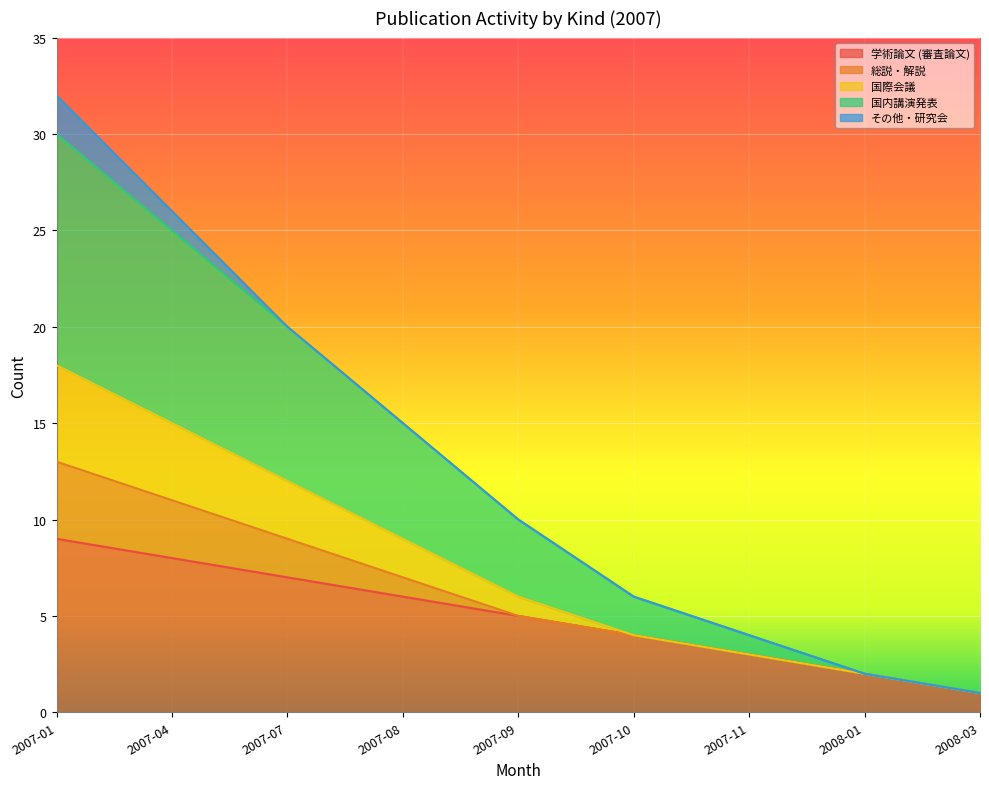

What is the label of the 5th point from the right?

2007-09